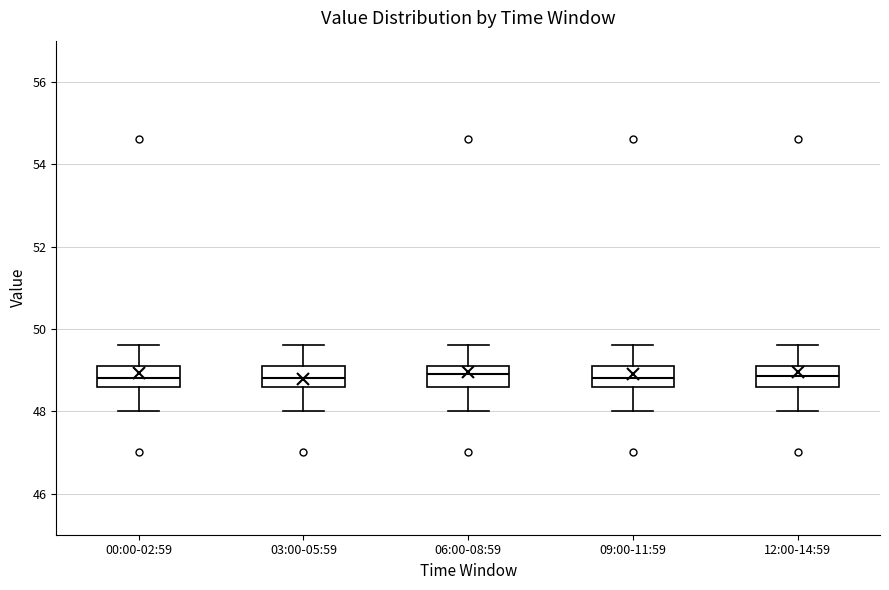

Where does the median line of the box for 03:00-05:59 sit on the y-axis? The values are not printed on the chart, so give them approximately, as read against the axis.

48.8